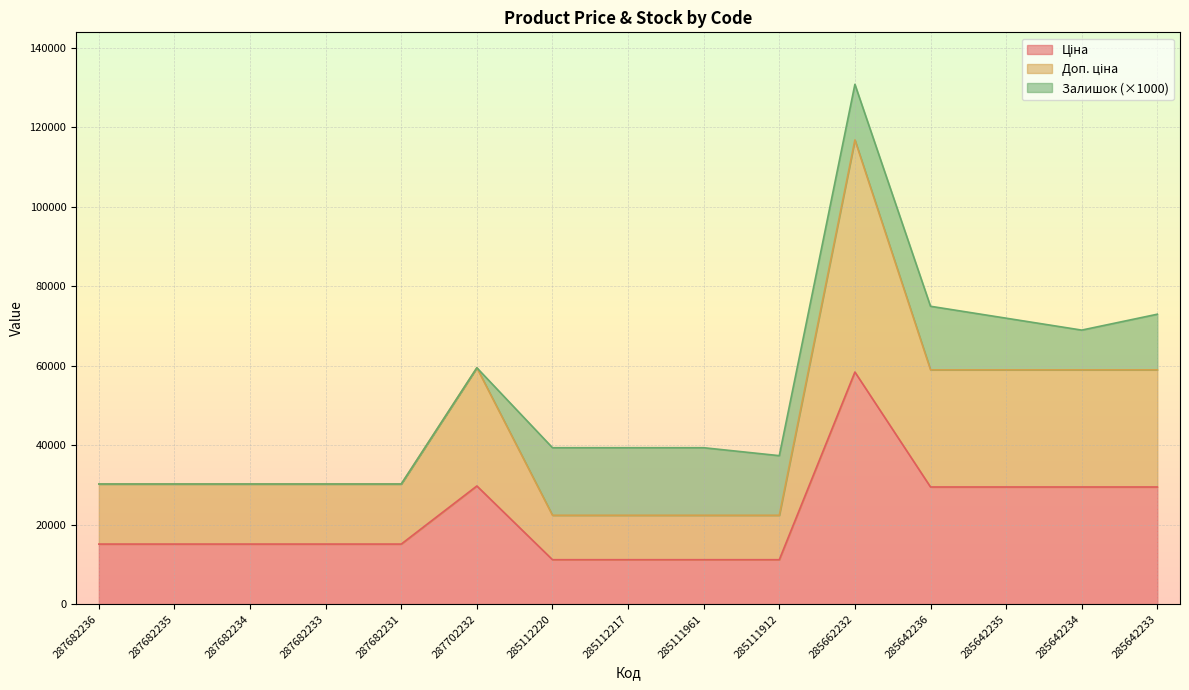

Between 285642233 and 285112217, which is larger?

285642233